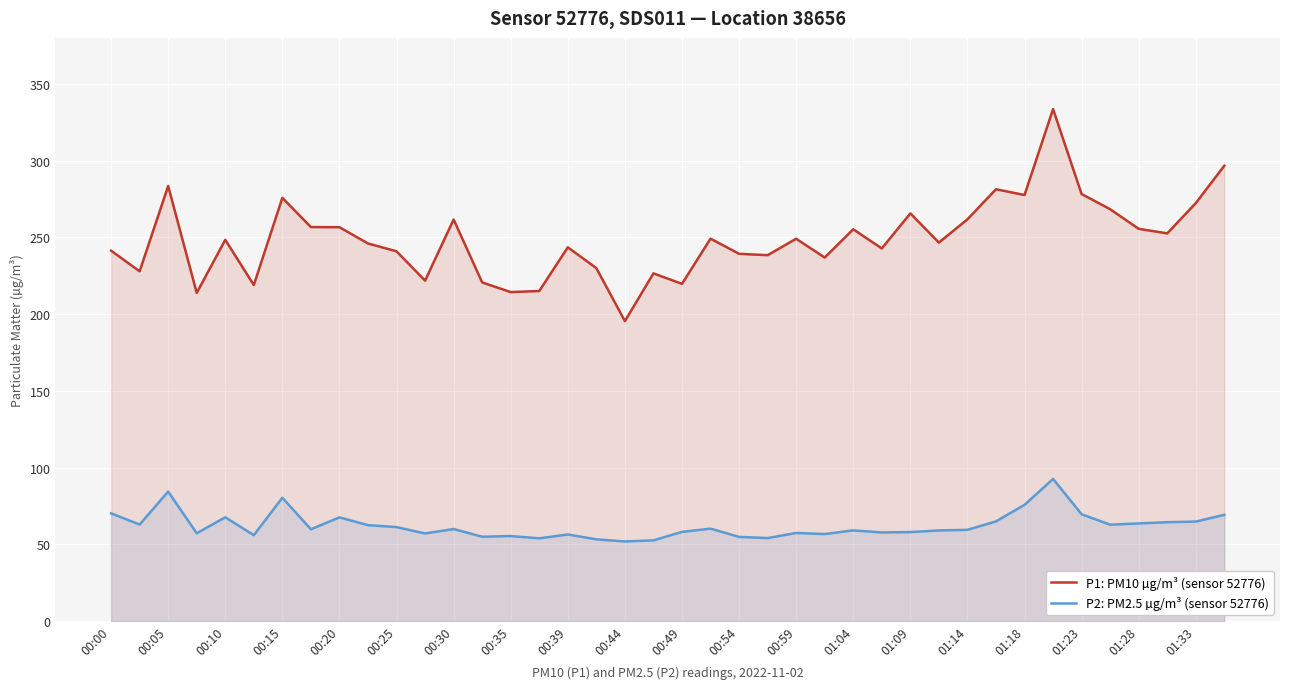

True or false: P2: PM2.5 µg/m³ (sensor 52776) and P1: PM10 µg/m³ (sensor 52776) intersect in this chart.

False